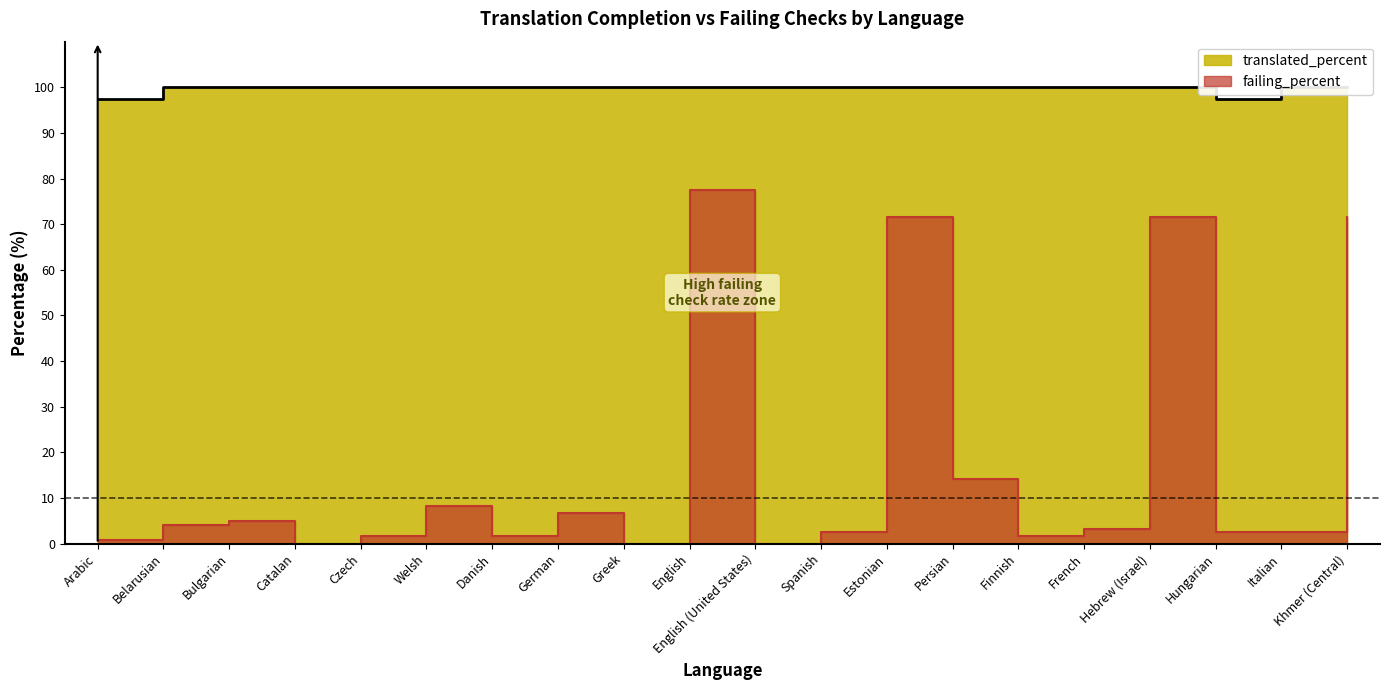

What is the difference between the highest and lowest values at Hungarian?

95.0